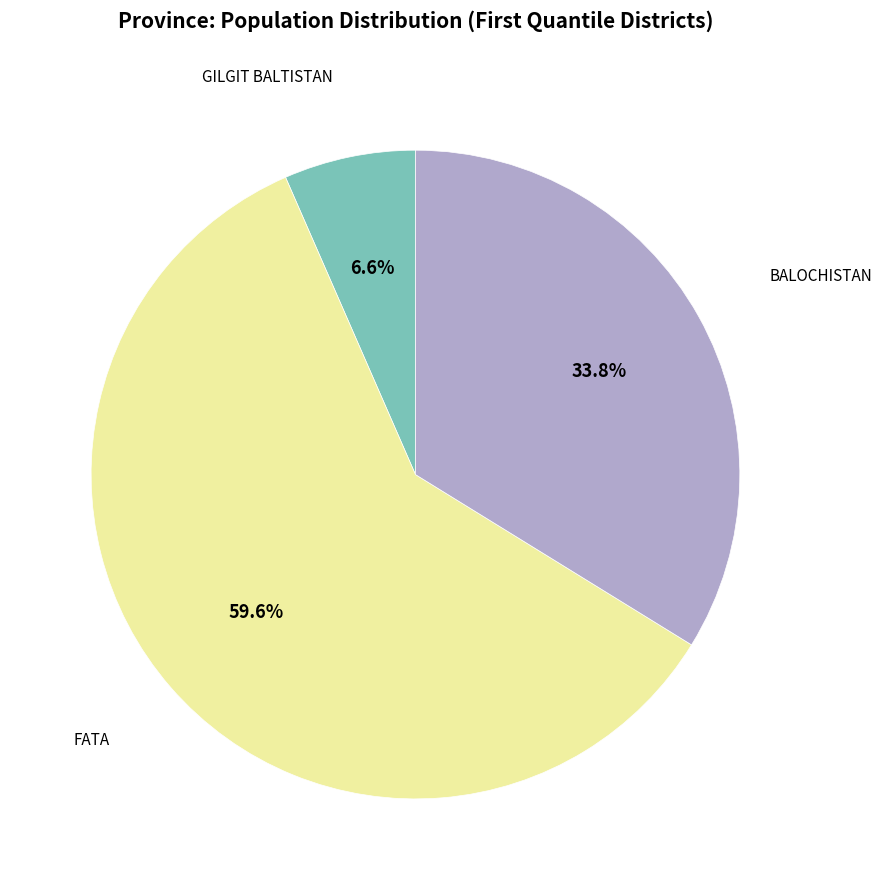

Which slice represents more than half of the pie?

FATA